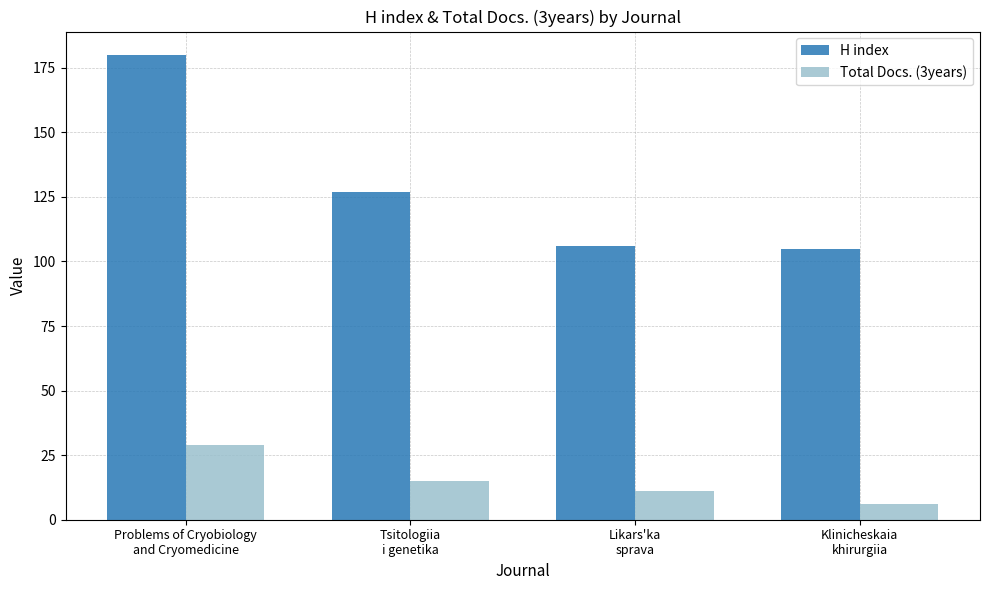

Is it true that H index equals 70 at Likars'ka
sprava?

False